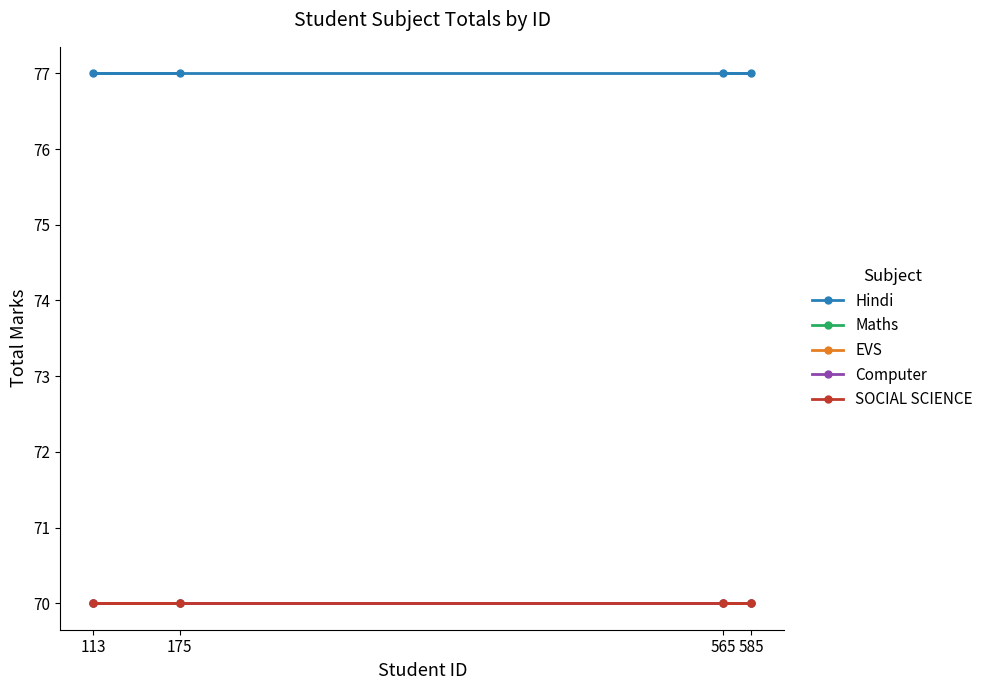

What is the difference between the highest and lowest values at 175?

7